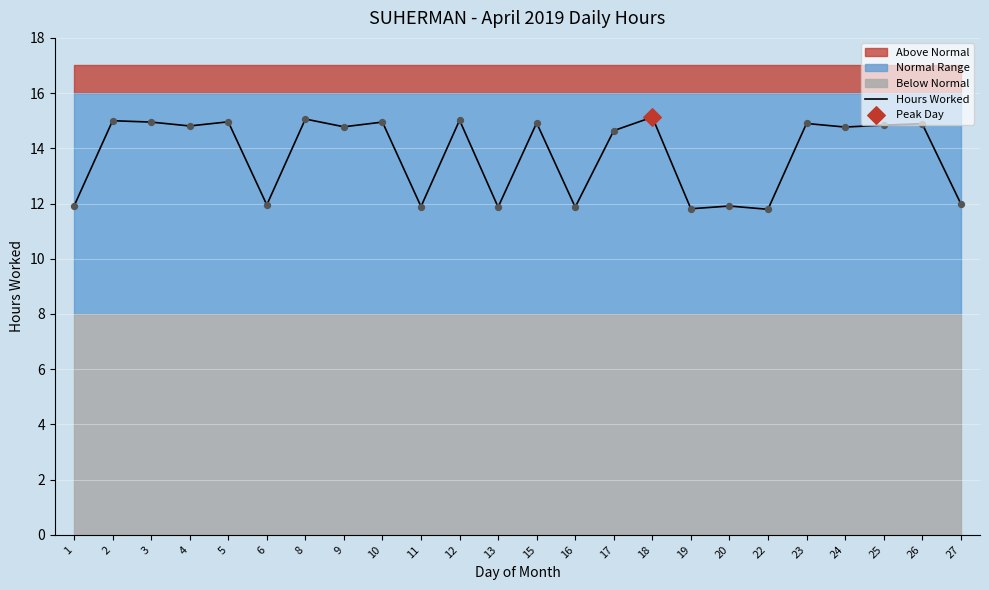

What is the change in value from 5 to 12?

+0.1